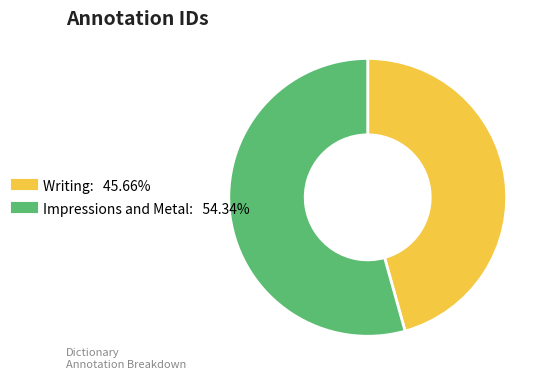

Approximately how many times larger is the value at Writing compared to Impressions and Metal?

0.8